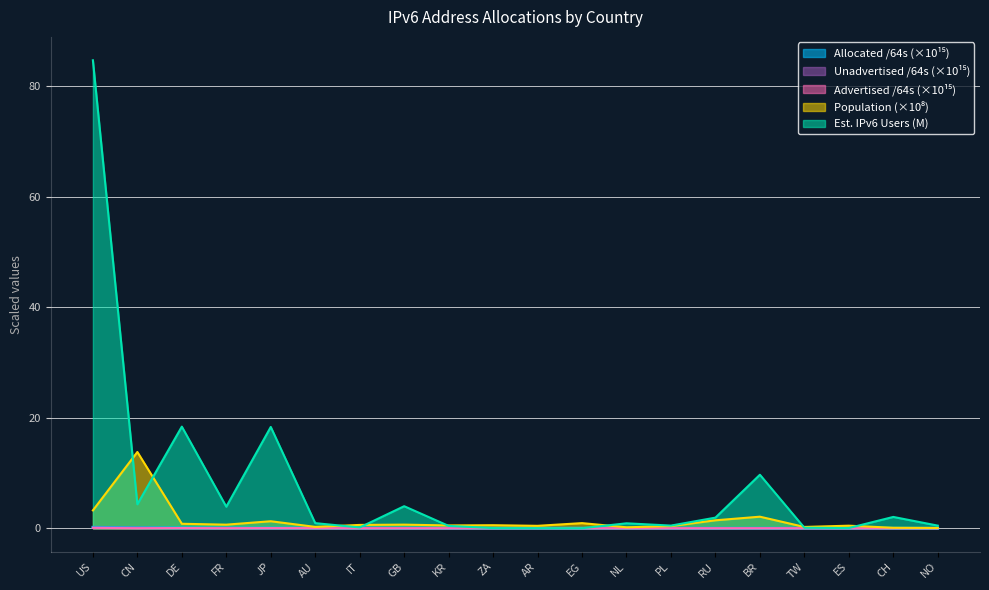

What is the highest value of the Allocated /64s series?

0.2